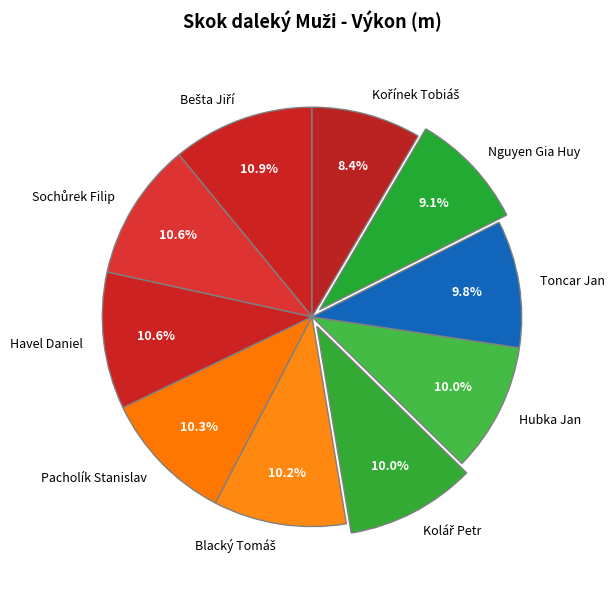

Combined, what portion of the pie is Pacholík Stanislav and Nguyen Gia Huy?

19.4%